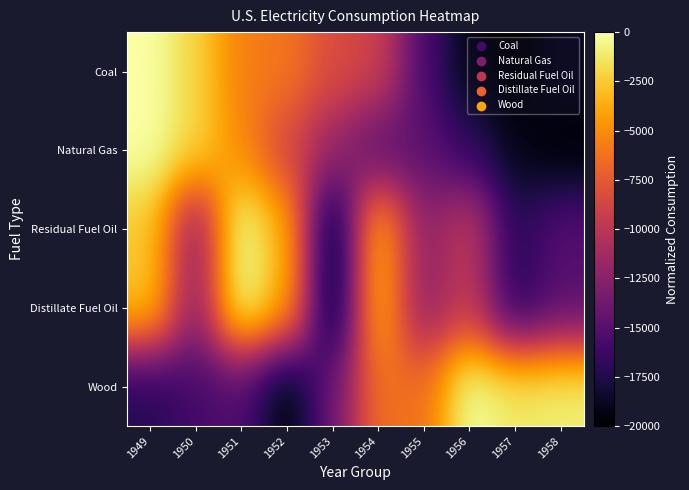

Reading left to right, what are all the values shown in this chart?

Coal: 1949=-0.0	1950=-2059.0	1951=-5677.8	1952=-6017.2	1953=-8315.5	1954=-8963.2	1955=-15570.6	1956=-19351.6	1957=-20000.0	1958=-18686.3
Natural Gas: 1949=-0.0	1950=-1915.5	1951=-5196.8	1952=-8751.2	1953=-11769.3	1954=-14959.4	1955=-14662.3	1956=-16753.7	1957=-19107.6	1958=-20000.0
Residual Fuel Oil: 1949=-2576.3	1950=-12546.8	1951=-0.0	1952=-3578.7	1953=-20000.0	1954=-3061.6	1955=-12386.6	1956=-9584.2	1957=-17217.6	1958=-15002.9
Distillate Fuel Oil: 1949=-2570.3	1950=-12547.5	1951=-0.0	1952=-3574.1	1953=-20000.0	1954=-3057.0	1955=-12380.2	1956=-9581.7	1957=-17216.7	1958=-14996.2
Wood: 1949=-17308.9	1950=-15874.0	1951=-15299.1	1952=-20000.0	1953=-13970.6	1954=-6263.6	1955=-6370.0	1956=-0.0	1957=-1149.7	1958=-860.1